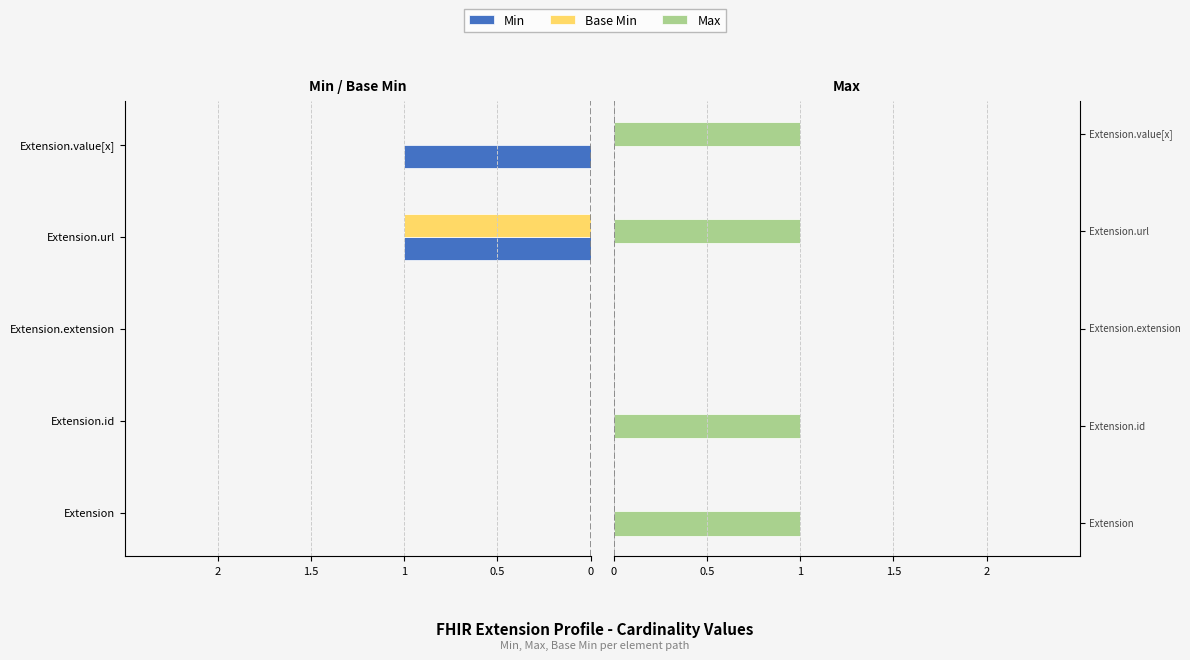

Which series has the largest range (max minus min)?

Min